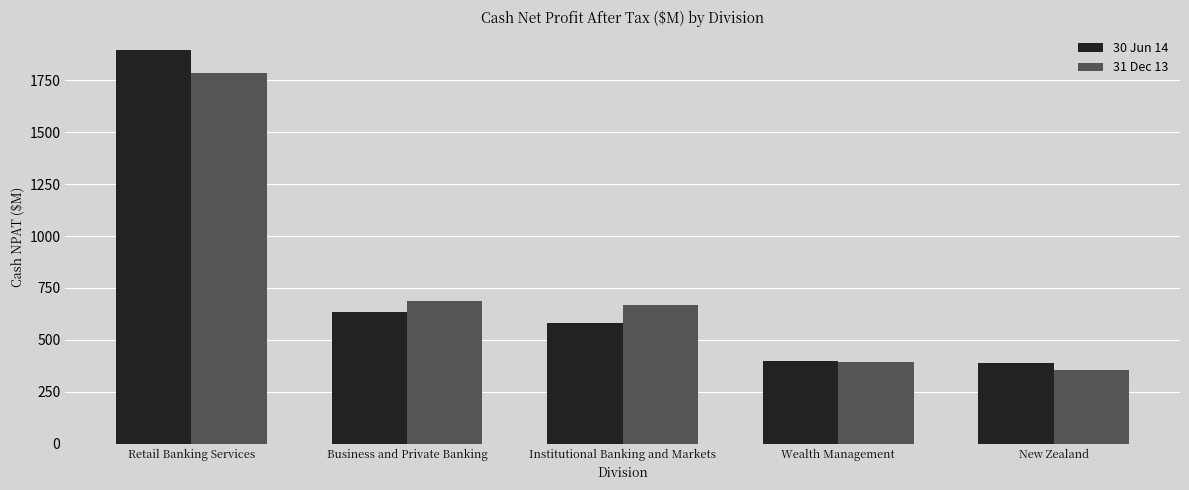

What is the sum of all 31 Dec 13 values?

3888